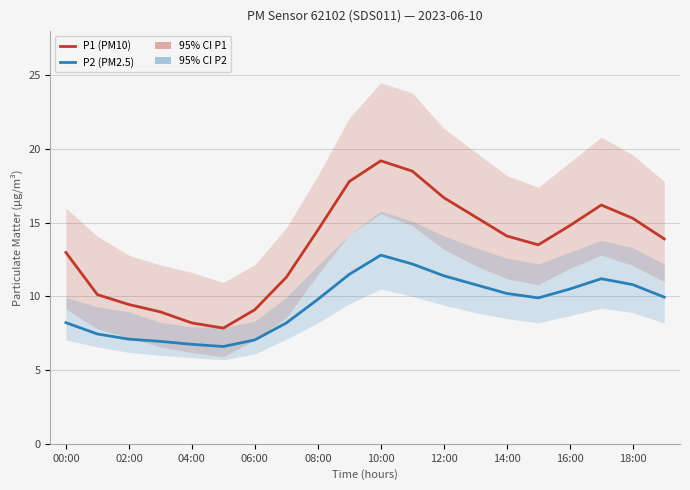

True or false: P2 (PM2.5) has a value of 12.8 at 10:00.

True